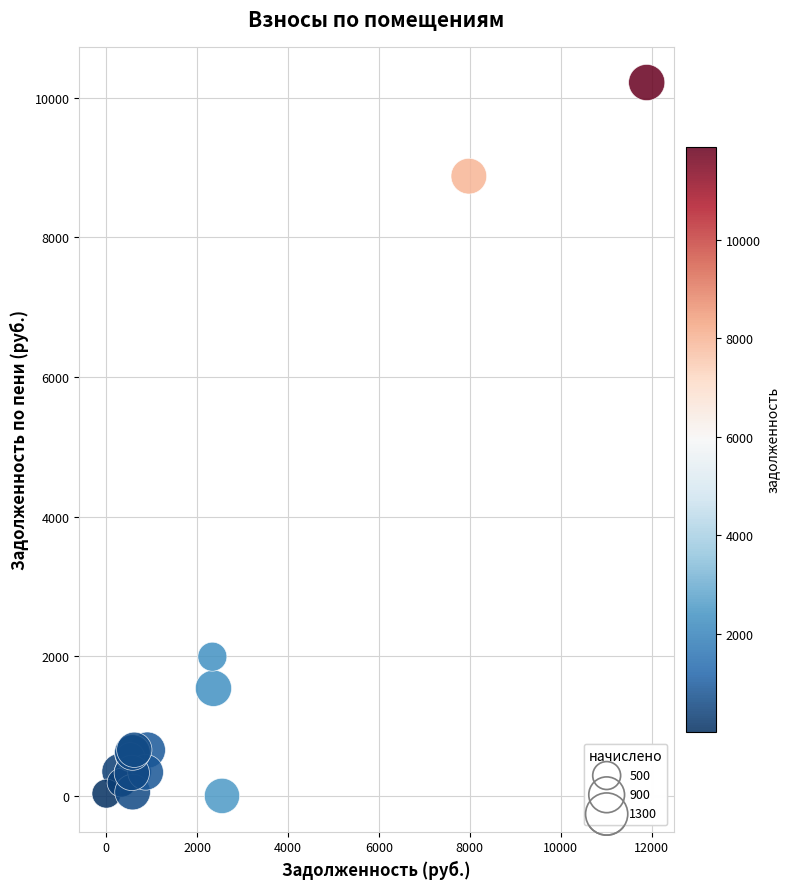

What Y value in the scatter plot is closest to 5108?

1993.5